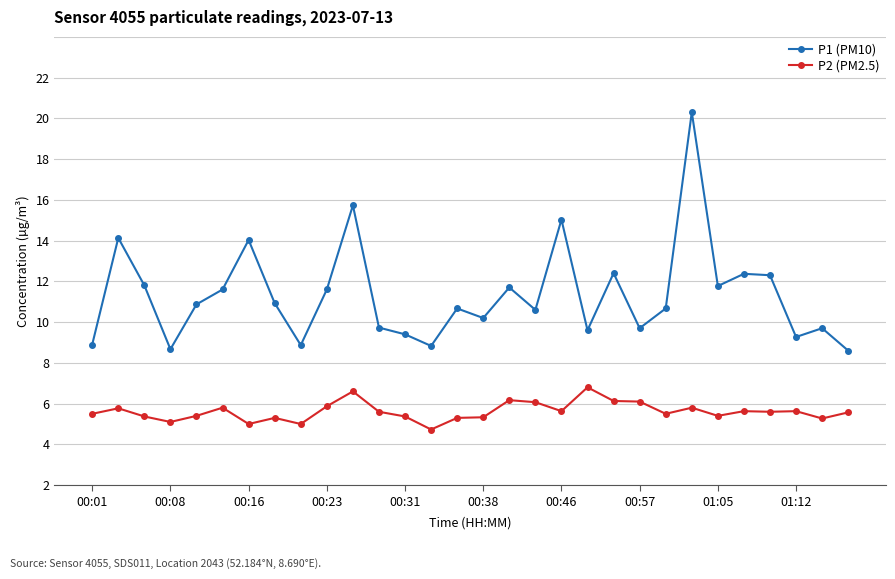

Does the chart have visible grid lines?

Yes